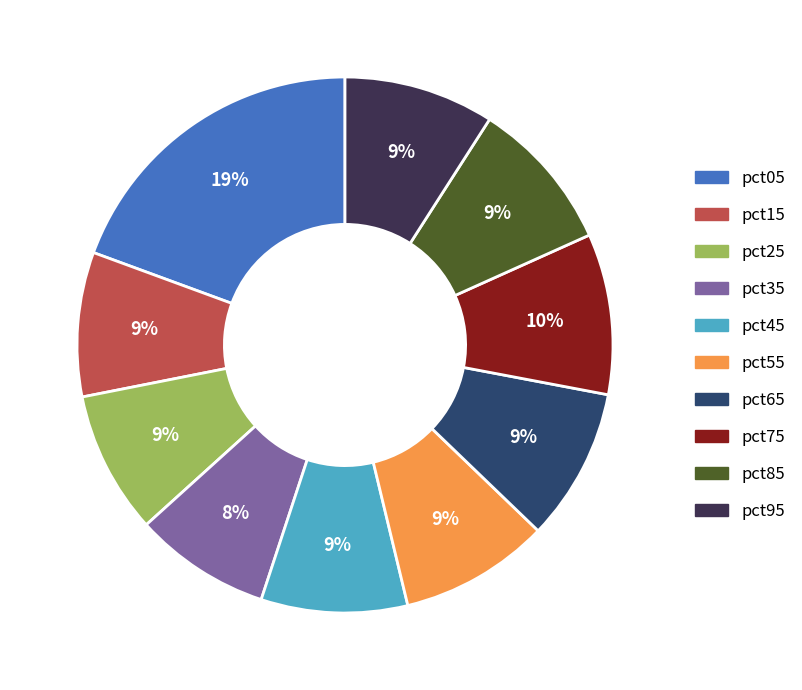

Is the sum of pct25 and pct65 greater than half?

No